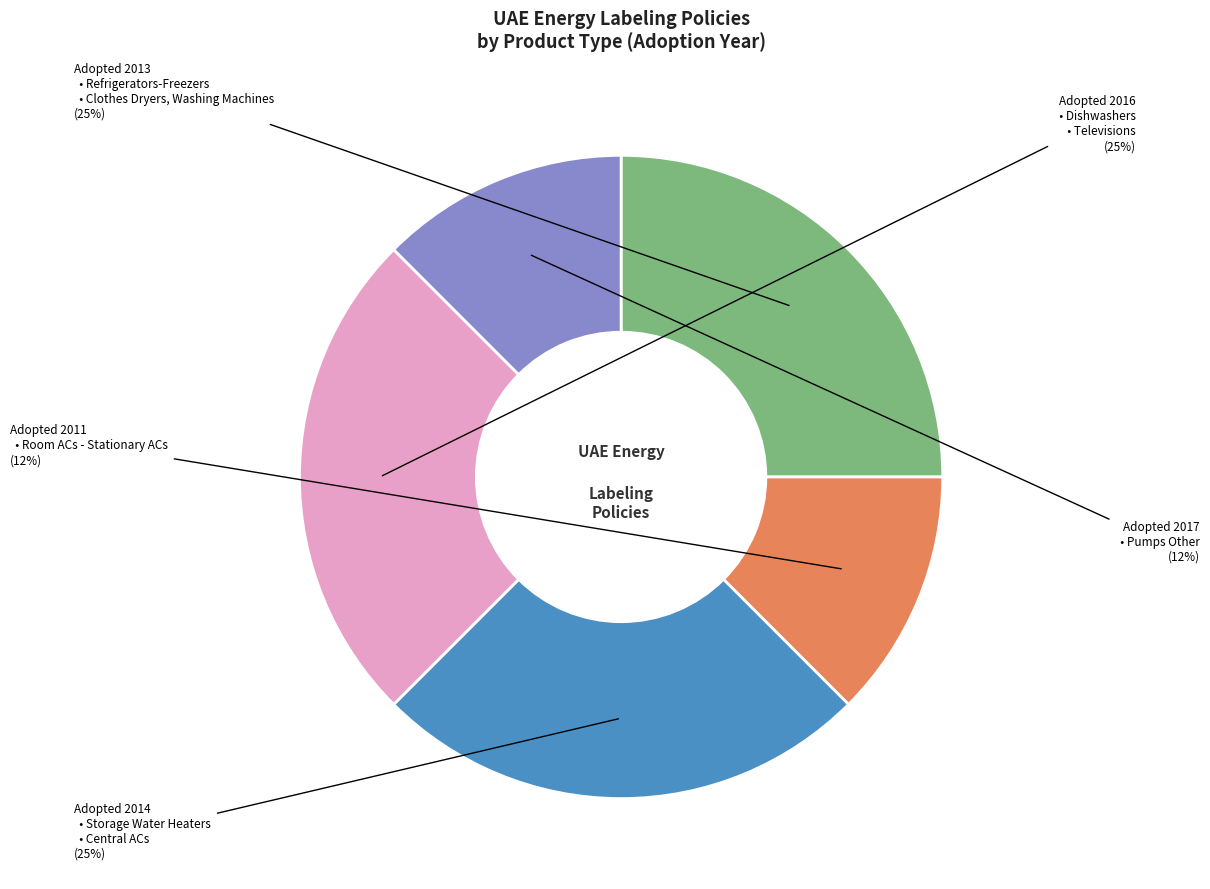

How many segments does this pie chart have?

5